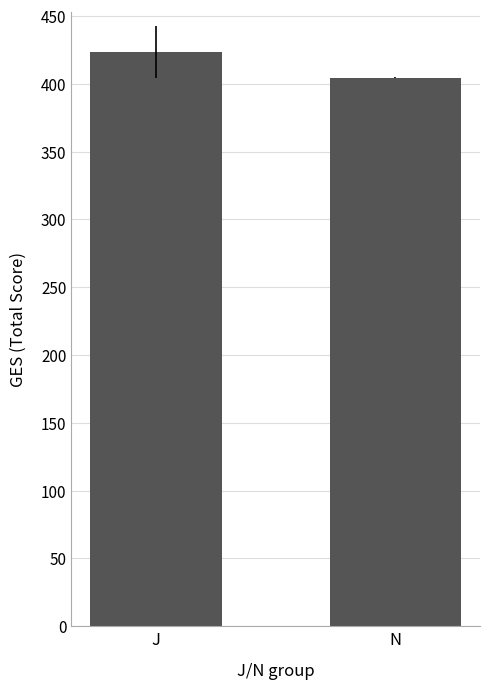

Rank the categories by value from lowest to highest.

N, J